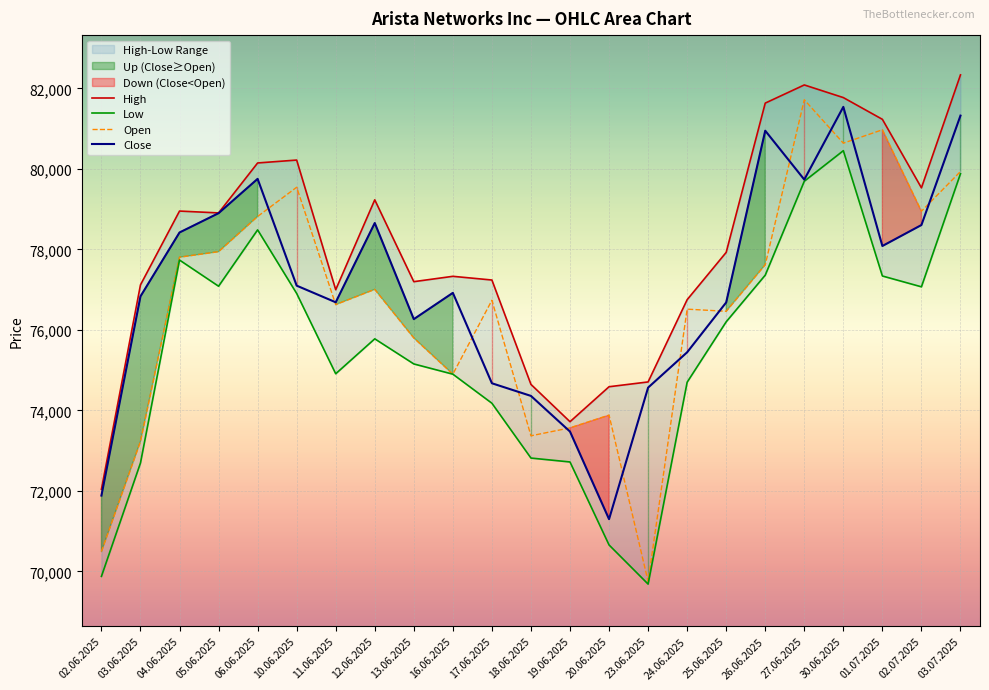

True or false: Close and High intersect in this chart.

False